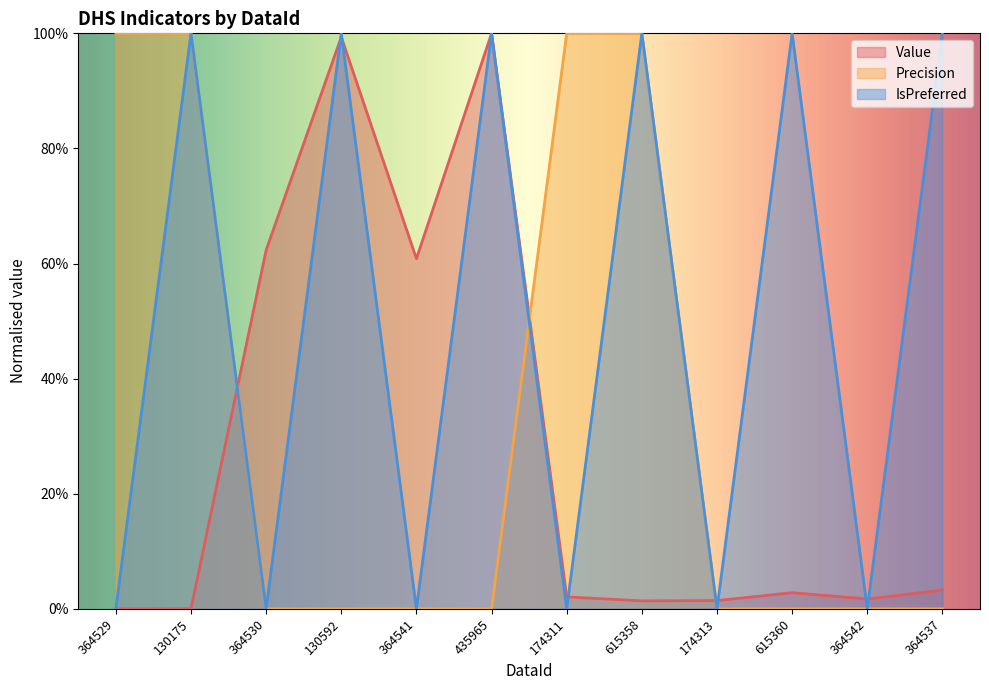

Which has a higher value, 435965 or 174313?

435965